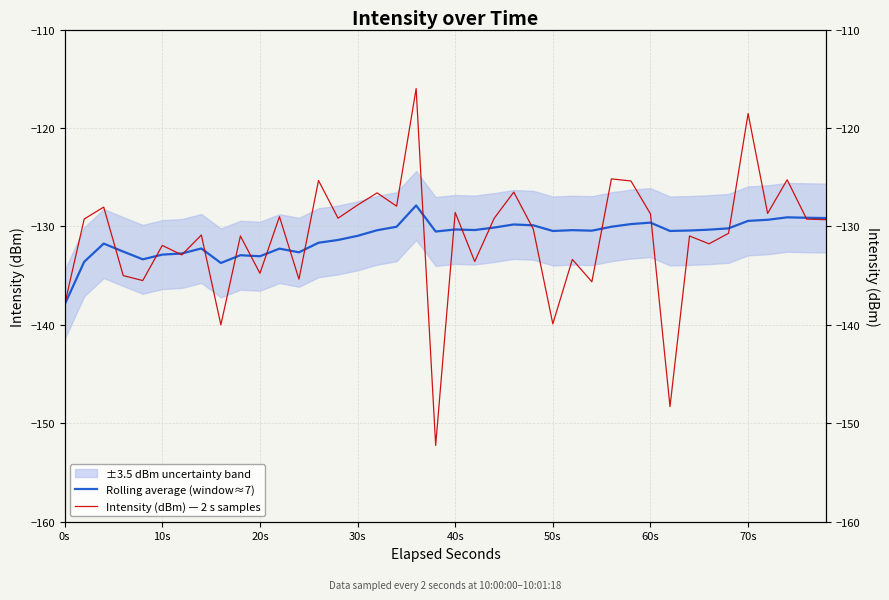

How many values in the Rolling average (window≈7) series are below -130?

30